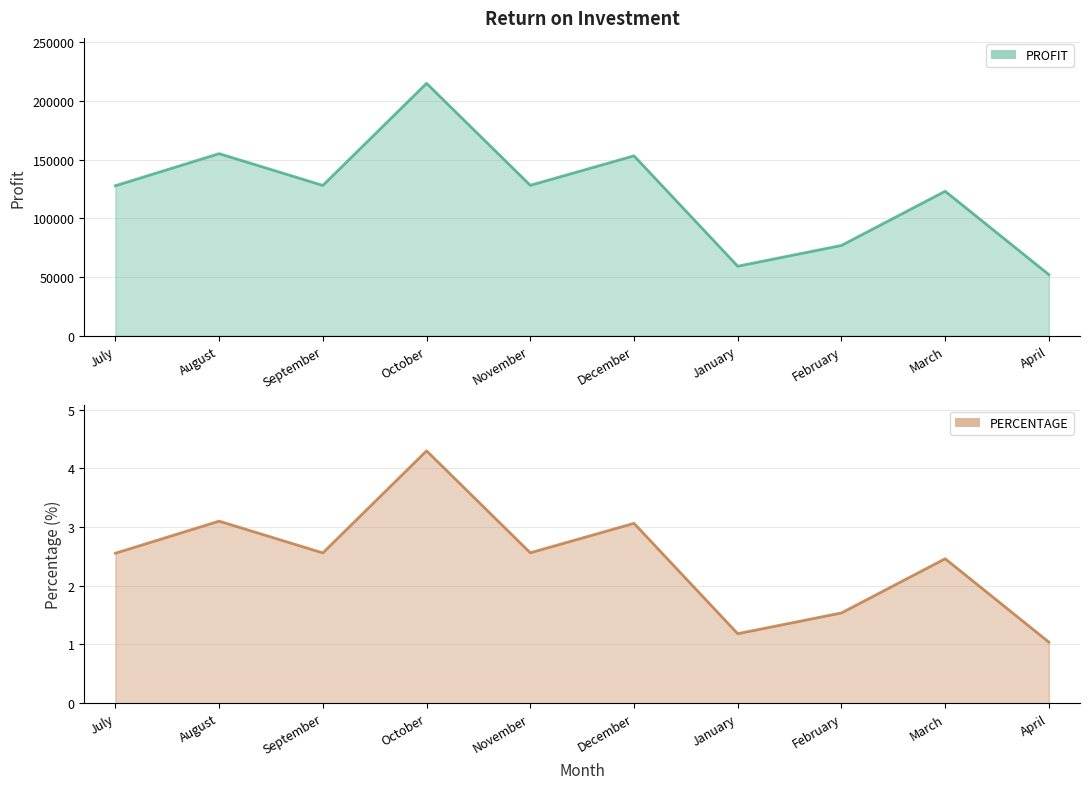

At how many categories does at least one series exceed 115003?

7